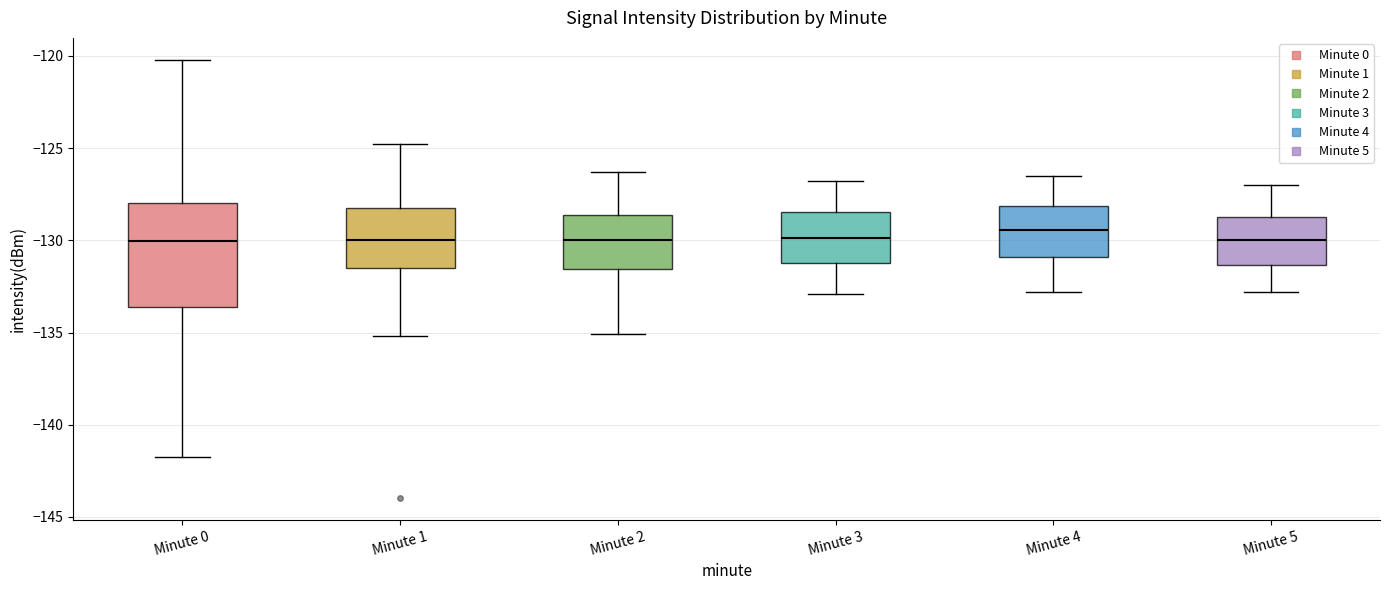

Reading left to right, read every box against the y-axis: the position of its median line, the range the box covers, and the ends of its whiskers. The values are not printed on the chart, so give them approximately, as read against the axis.

Minute 0: median -130.0, box -133.5 to -128.0, whiskers -142.0 to -120.0
Minute 1: median -130.0, box -131.5 to -128.0, whiskers -135.0 to -125.0
Minute 2: median -130.0, box -131.5 to -128.5, whiskers -135.0 to -126.5
Minute 3: median -130.0, box -131.0 to -128.5, whiskers -133.0 to -127.0
Minute 4: median -129.5, box -131.0 to -128.0, whiskers -133.0 to -126.5
Minute 5: median -130.0, box -131.5 to -128.5, whiskers -133.0 to -127.0